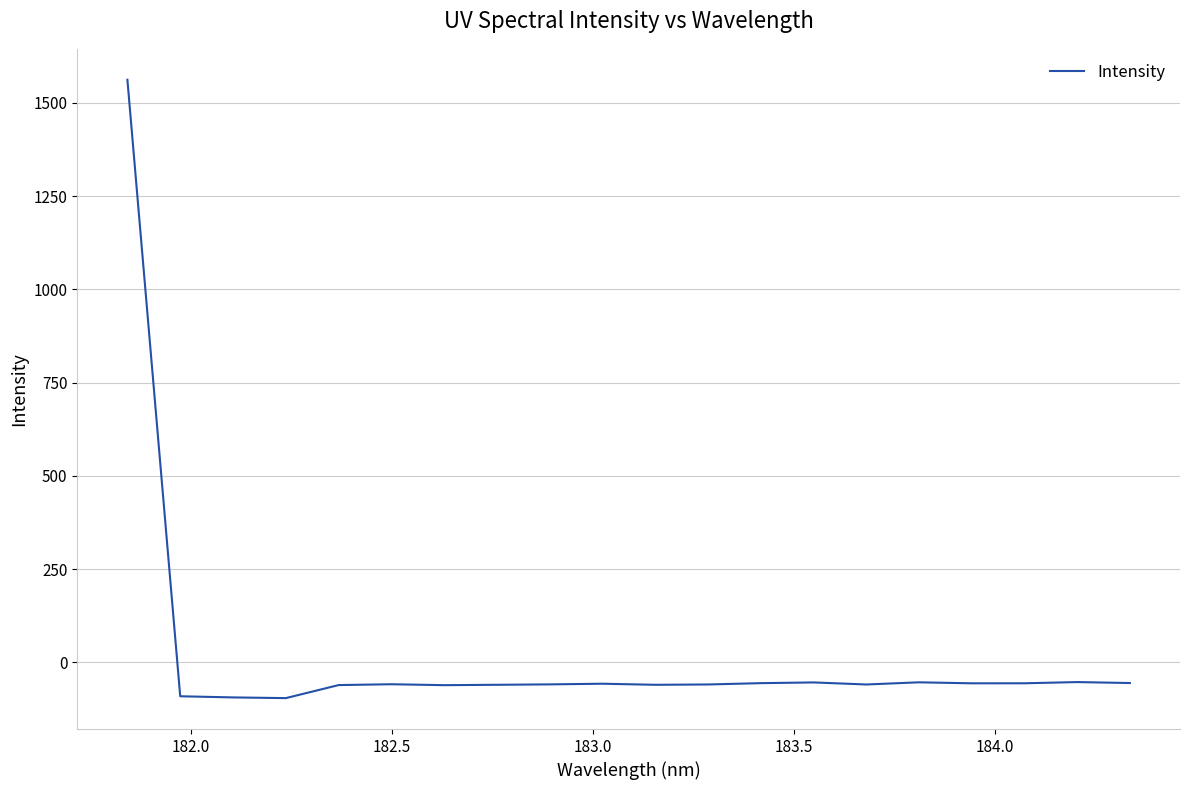

What is the smallest value displayed?

-95.9